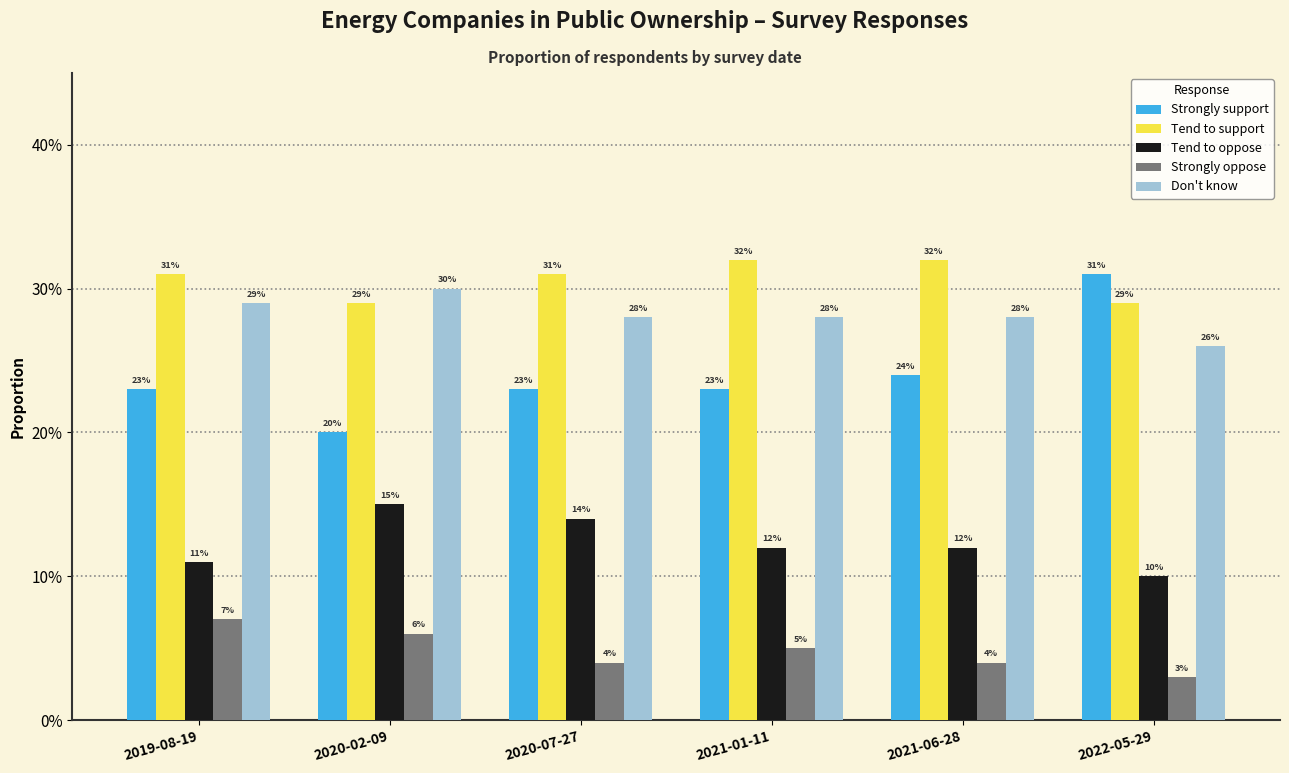

What position from the left is 2020-07-27?

3